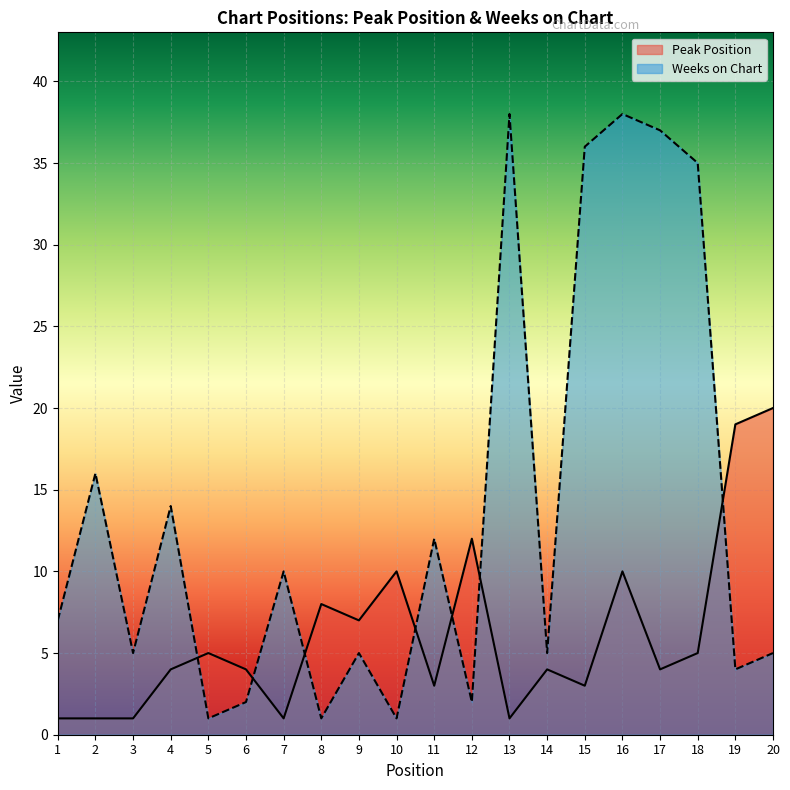

Is the value of Peak Position at 2 greater than the value of Weeks on Chart at 15?

No